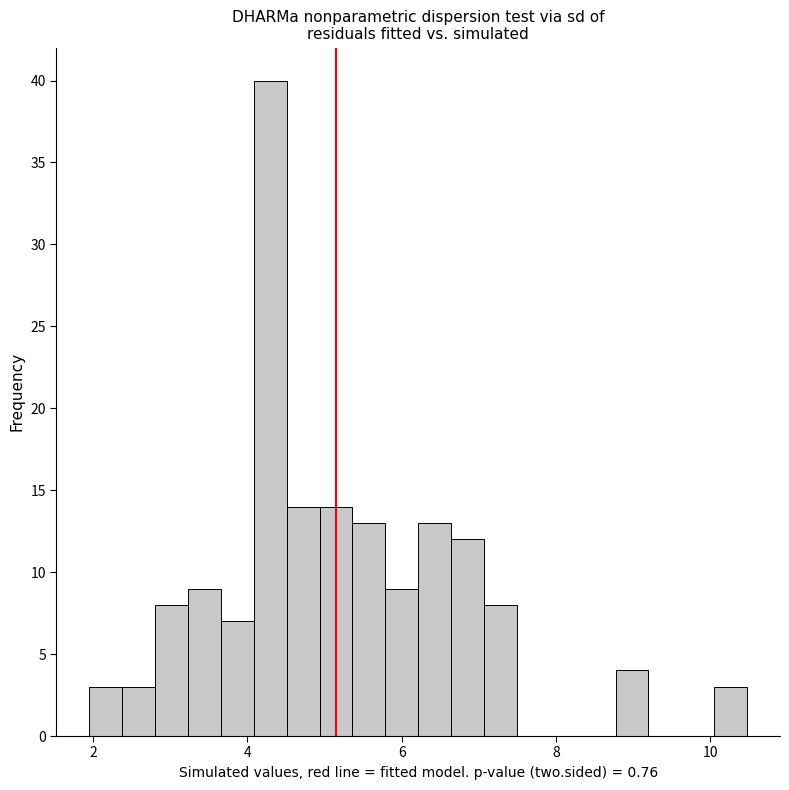

Read against the x-axis, roughly where is the centre of the tallest bar?

4.2